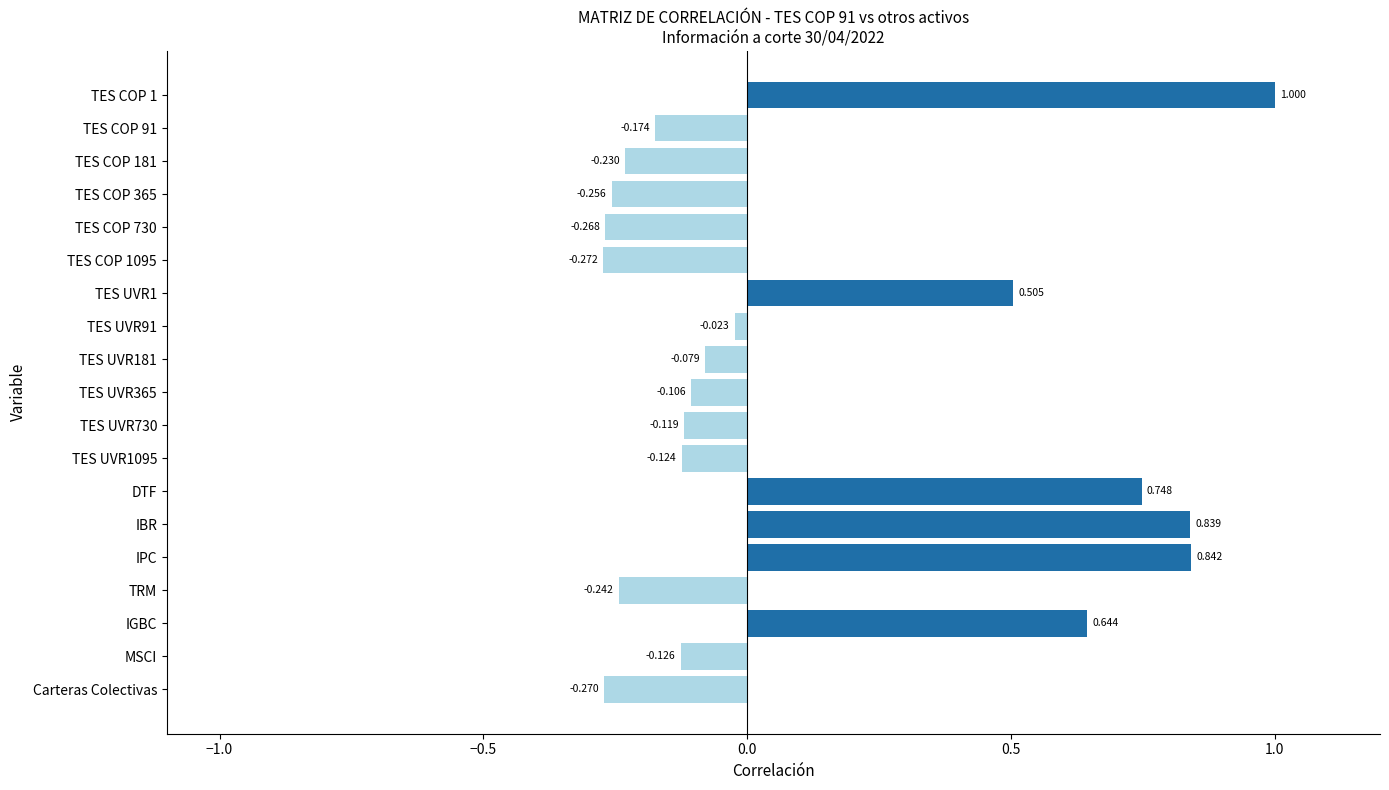

What is the label of the 6th bar from the bottom?

IBR